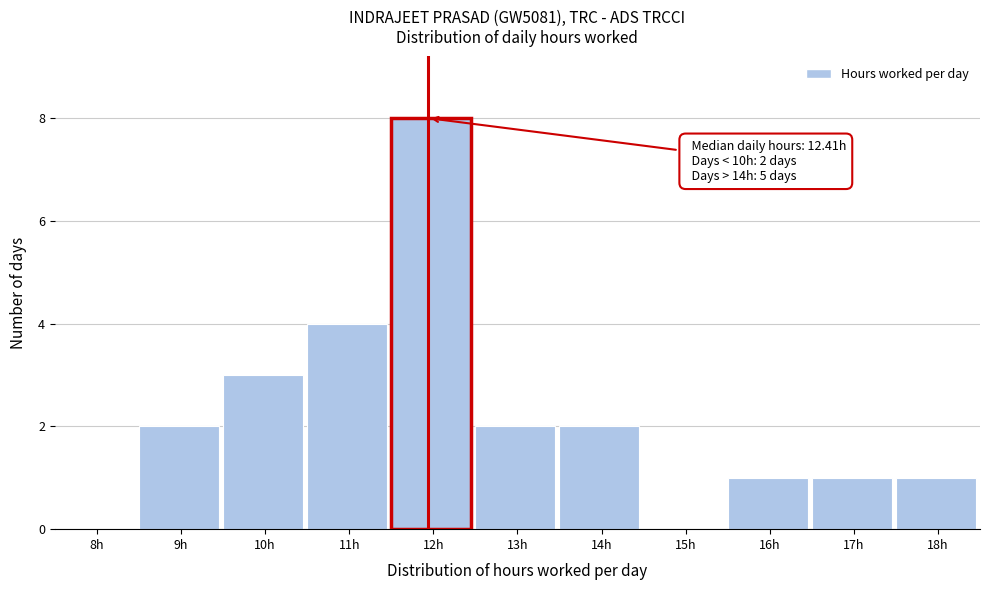

Reading left to right, list all the values displayed in this chart.

8h=0	9h=2	10h=3	11h=4	12h=8	13h=2	14h=2	15h=0	16h=1	17h=1	18h=1